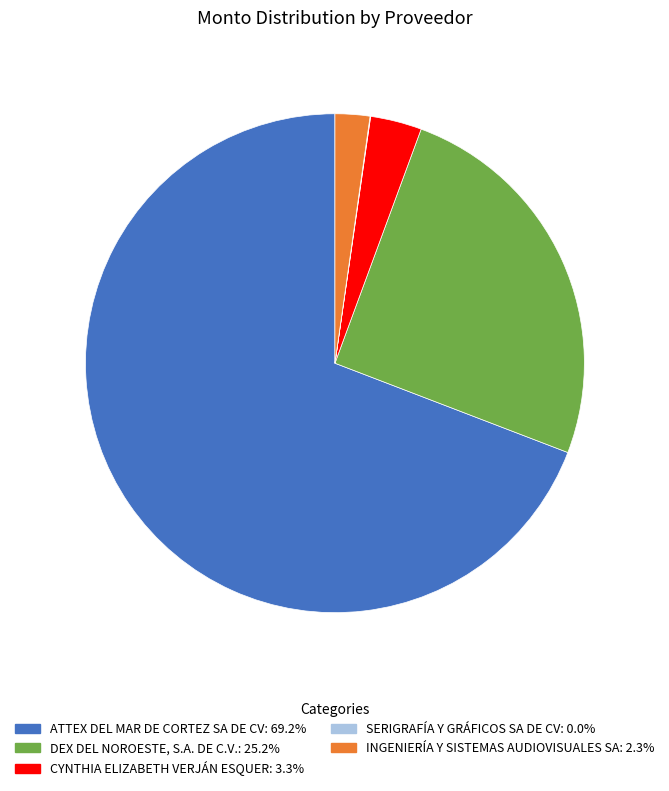

Is there a majority slice in this chart?

Yes